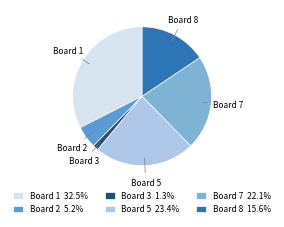

Combined, do Board 3 1.3% and Board 2 5.2% account for over 50%?

No